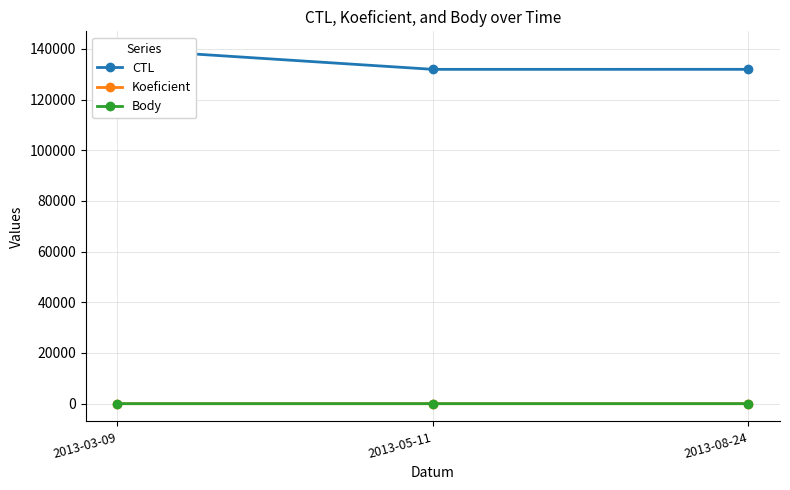

What is the difference between the highest and lowest values at 2013-03-09?

139905